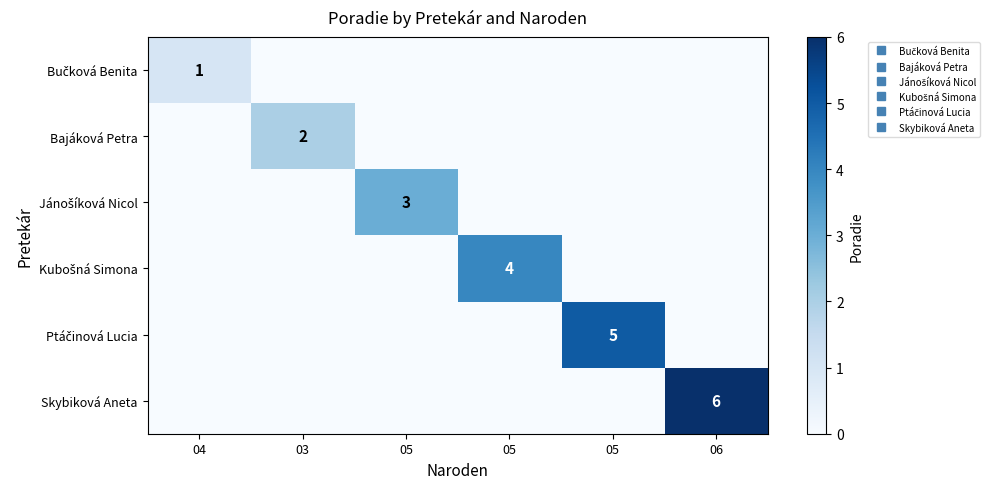

How many positive values does the Ptáčinová Lucia series have?

1